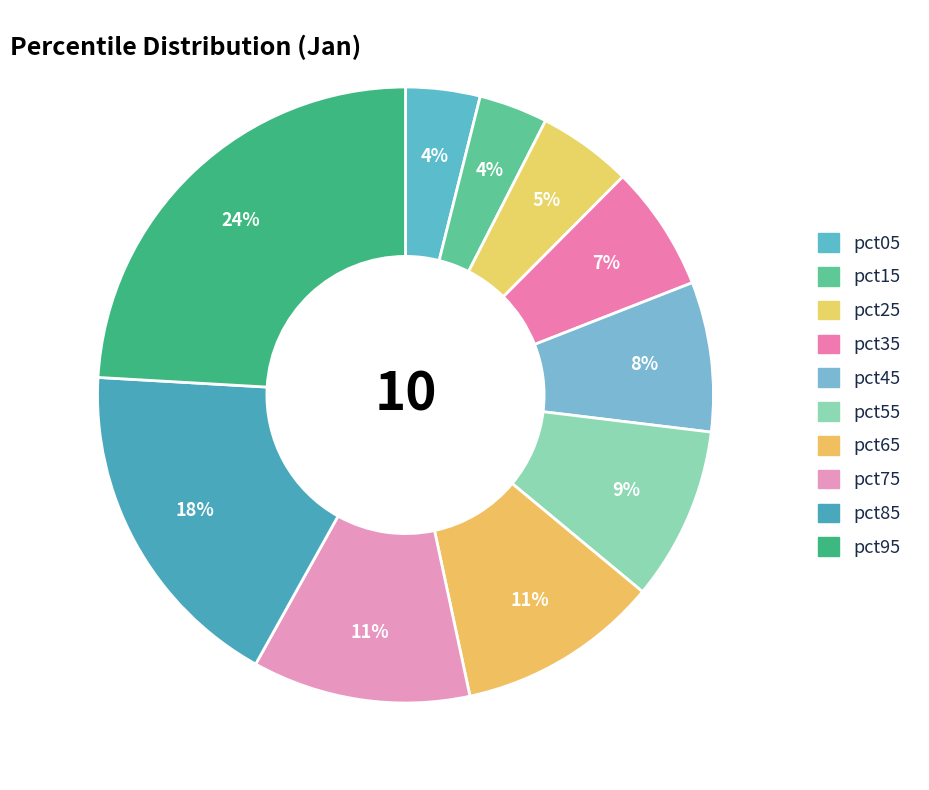

Count the number of slices in the pie.

10